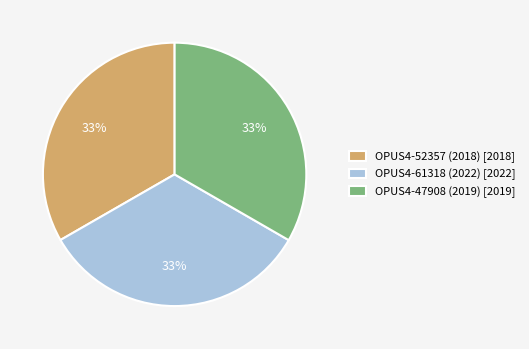

Approximately how many times larger is the value at OPUS4-52357 (2018) [2018] compared to OPUS4-61318 (2022) [2022]?

1.0